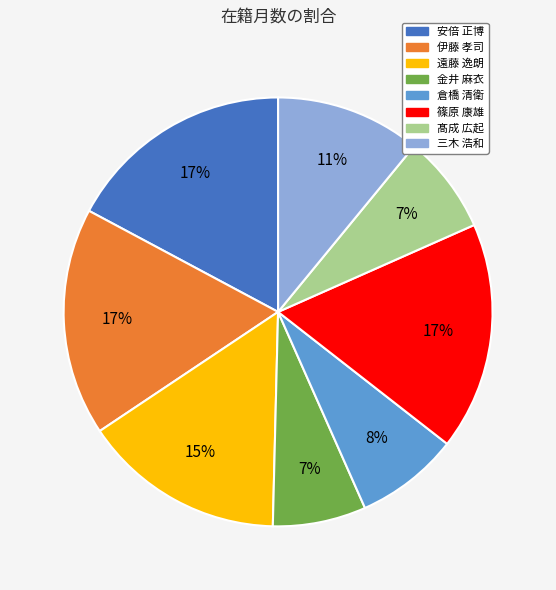

Is it true that 伊藤 孝司 is 30% of the pie?

False